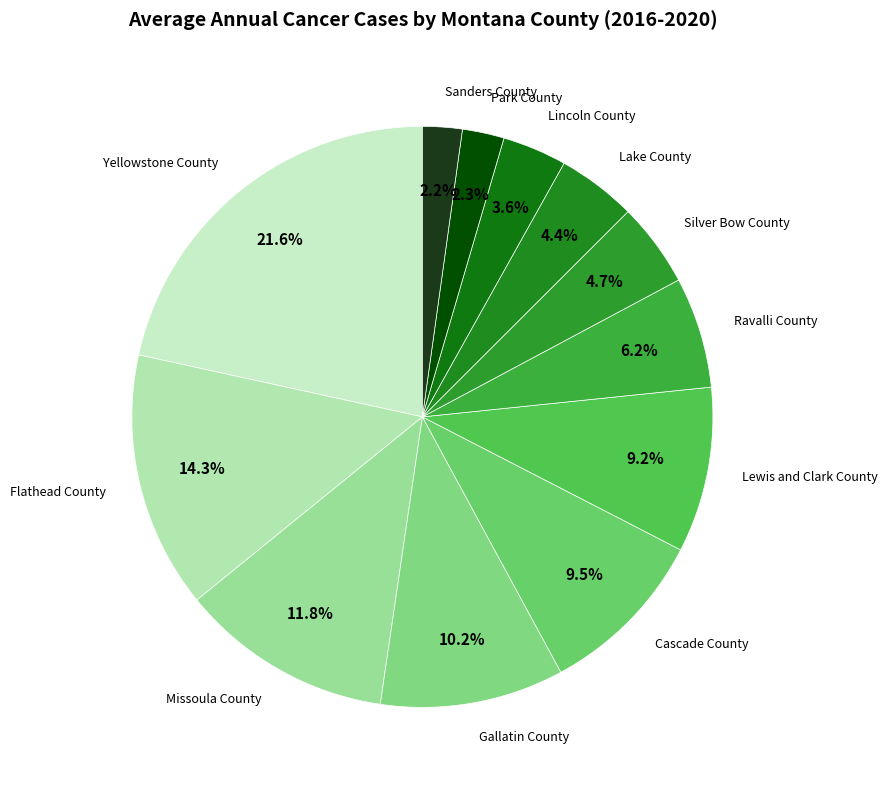

Is it true that Lewis and Clark County is 19% of the pie?

False